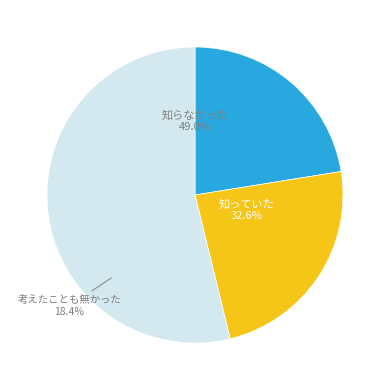

Is the sum of 720 and 500 greater than half?

Yes